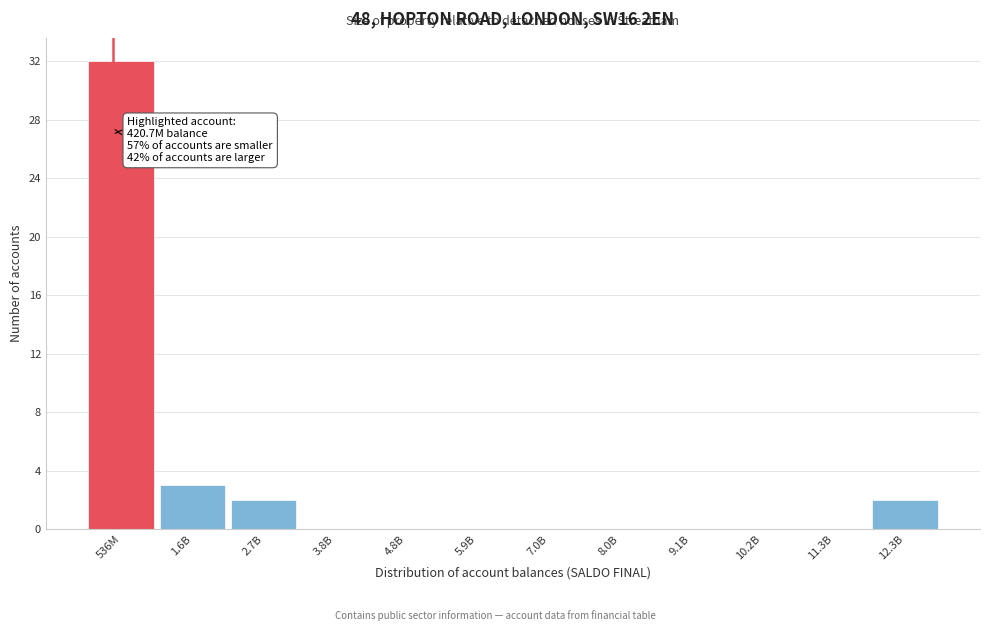

Reading left to right, list all the values displayed in this chart.

536M=32	1.6B=3	2.7B=2	3.8B=0	4.8B=0	5.9B=0	7.0B=0	8.0B=0	9.1B=0	10.2B=0	11.3B=0	12.3B=2